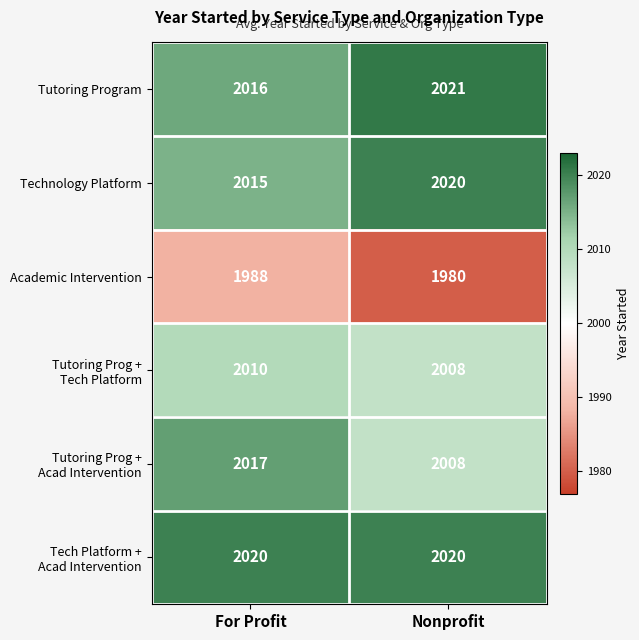

At which category does the chart reach its peak across all series?

Nonprofit